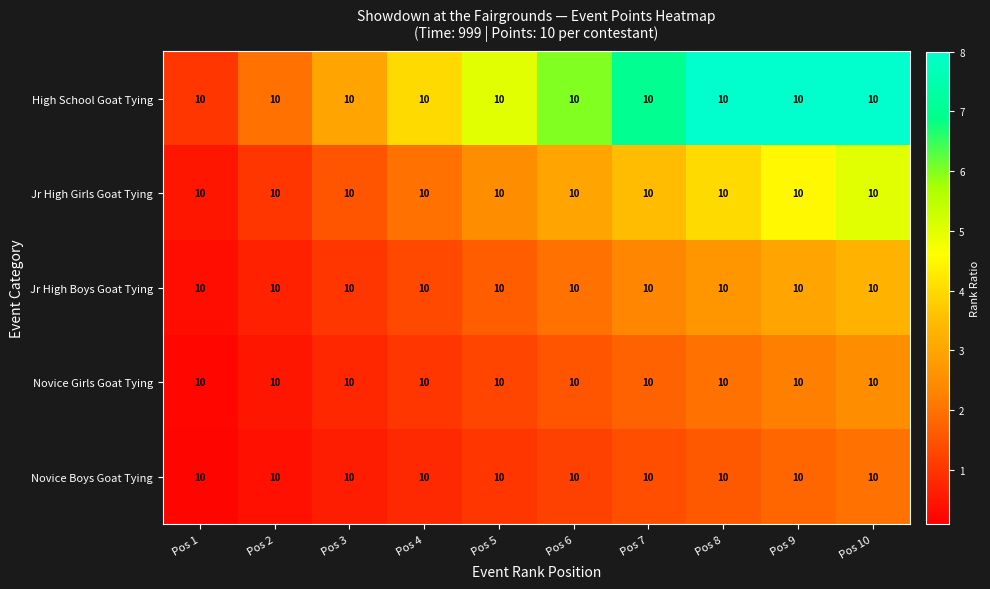

At Pos 1, list the series in order from smallest to largest.

Novice Boys Goat Tying, Novice Girls Goat Tying, Jr High Boys Goat Tying, Jr High Girls Goat Tying, High School Goat Tying